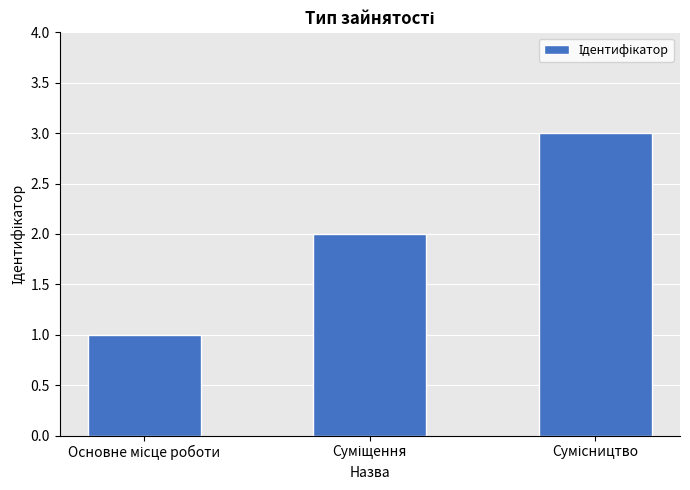

What is the maximum value shown in the chart?

3